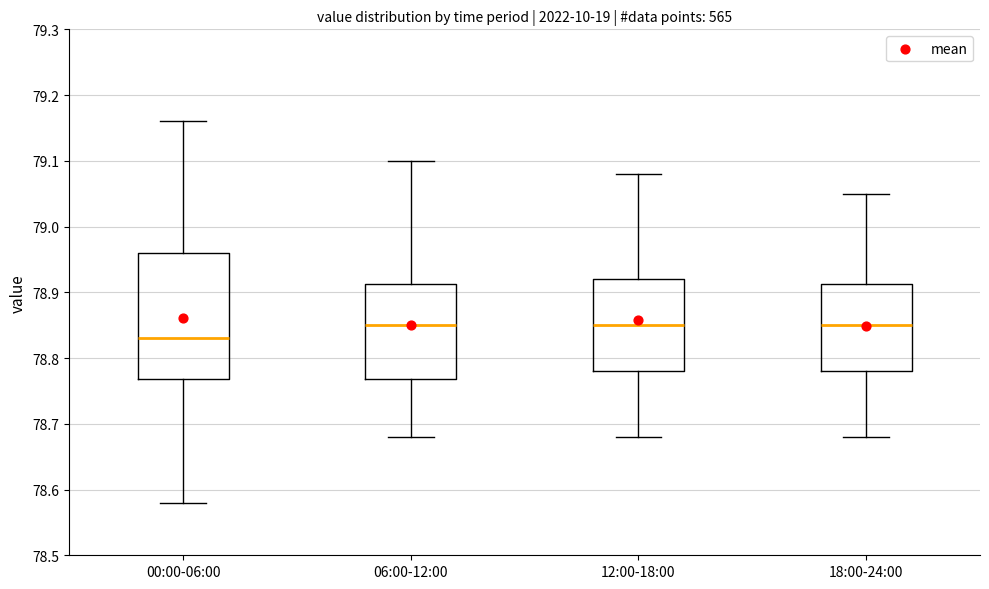

Which box has the lowest median line?

00:00-06:00